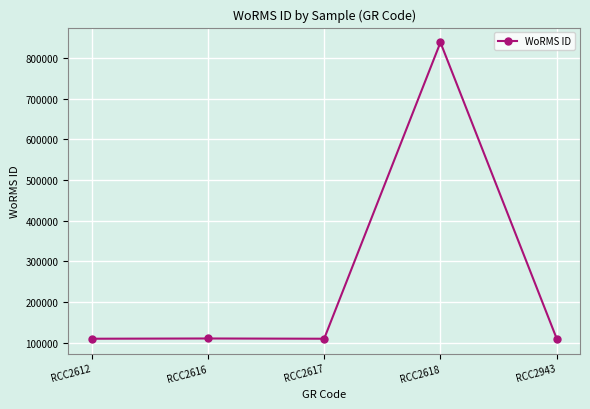

What is the value of the 2nd point from the left?

110153